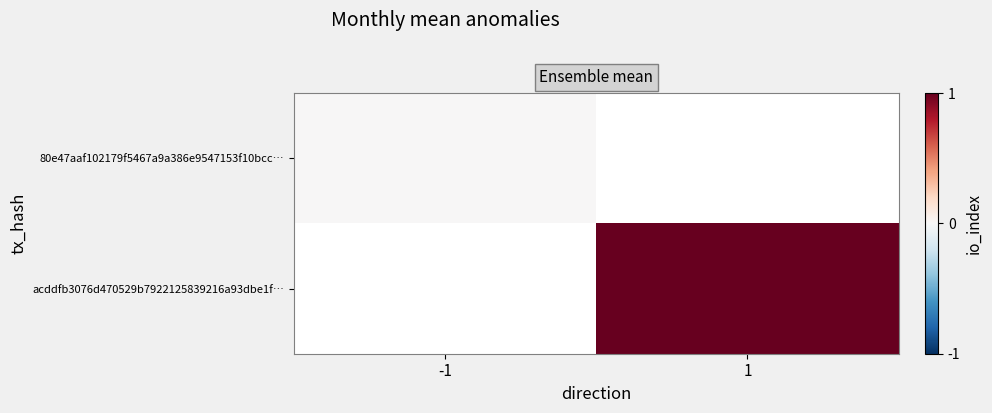

Count the number of categories in the chart.

2